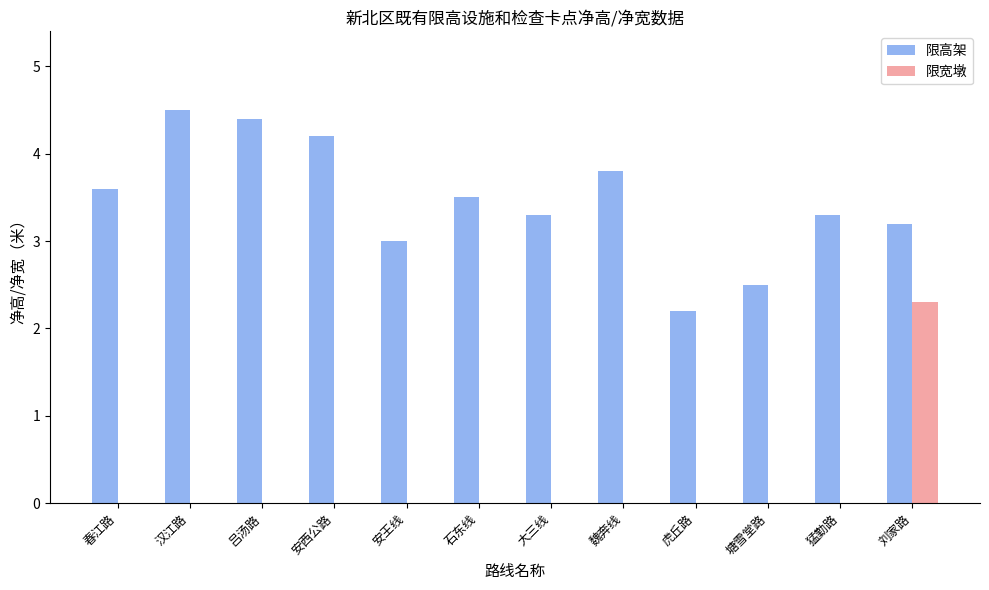

What is the sum of the 限高架 values at 吕汤路 and 石东线?

7.9